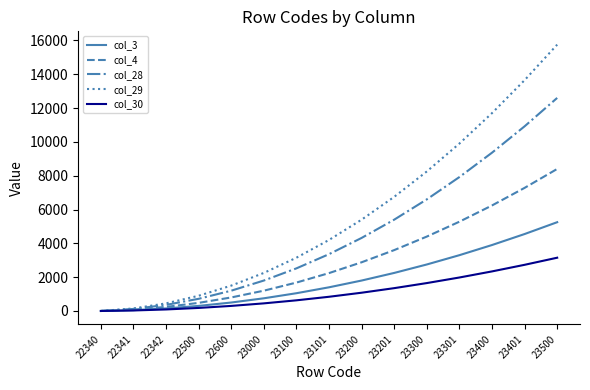

Is it true that col_29 equals 9900 at 23301?

True